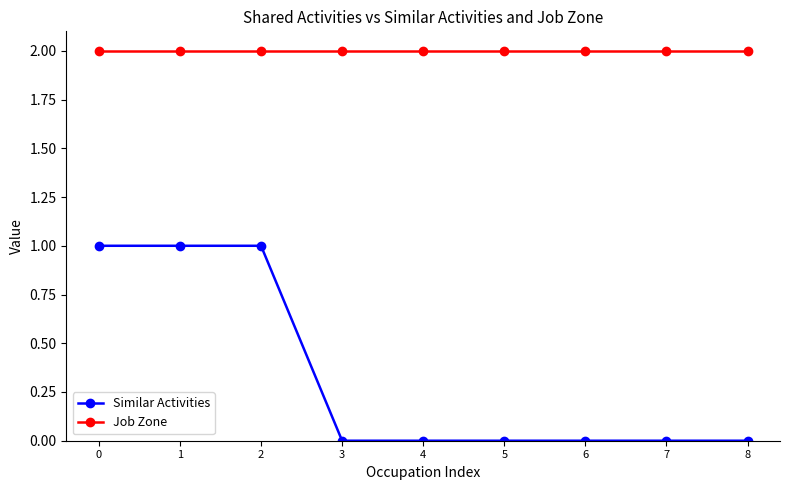

Which series has the widest spread of values?

Similar Activities